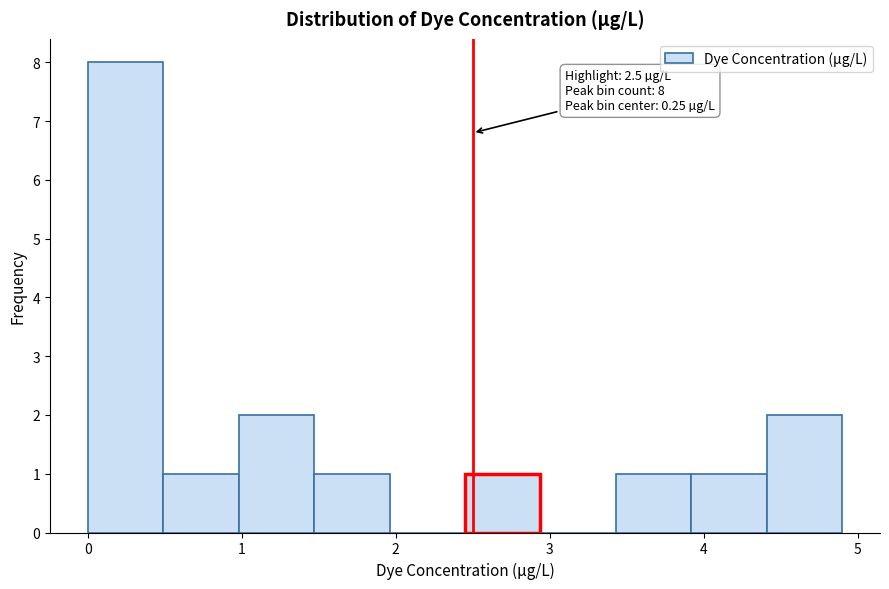

Which range on the x-axis has the tallest bar?

0.00 to 0.49